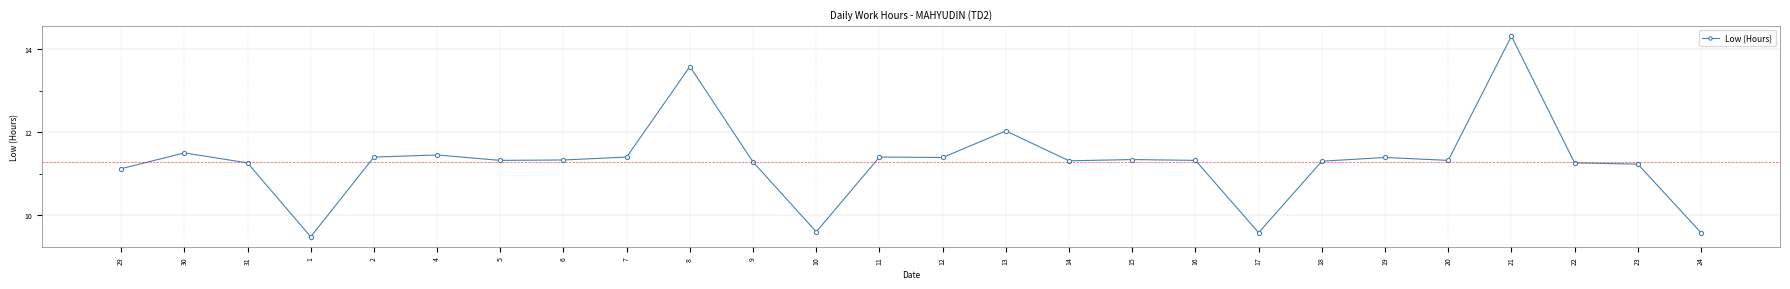

Between 29 and 24, which is larger?

29